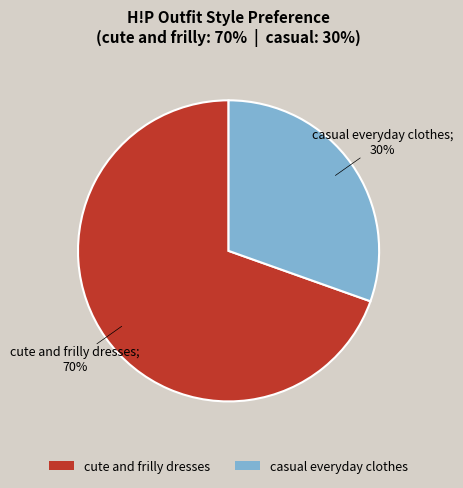

Is it true that cute and frilly dresses is 82% of the pie?

False